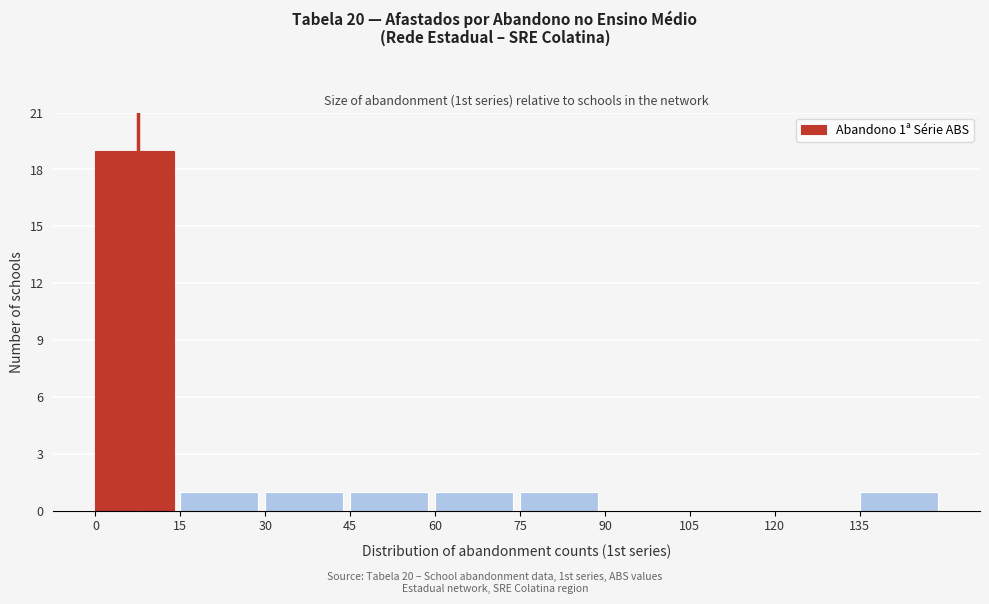

Over which range of the x-axis is the bar tallest?

0 to 15